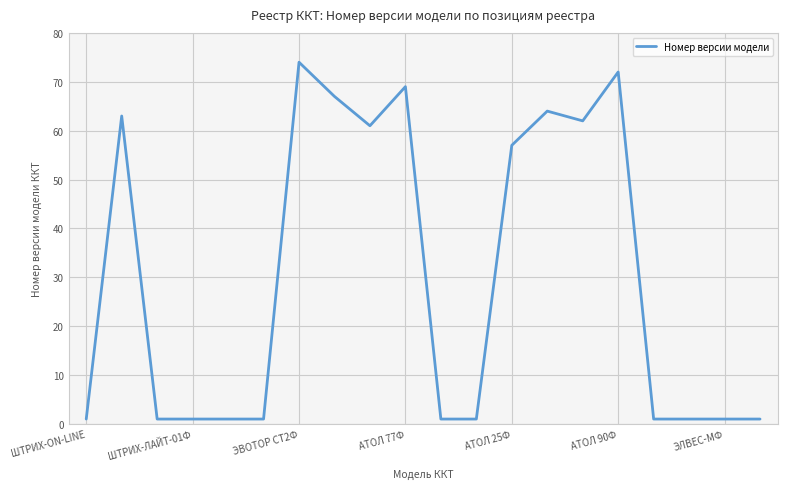

What is the difference between the maximum and minimum values?

73